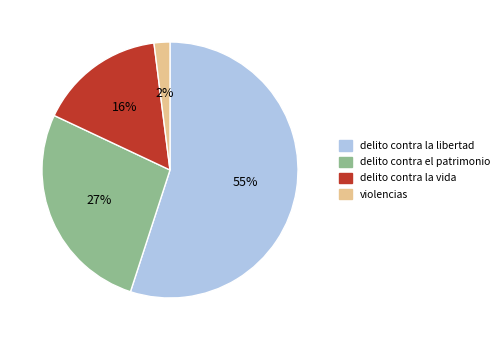

To the nearest percent, what percentage of the pie is delito contra el patrimonio?

27%